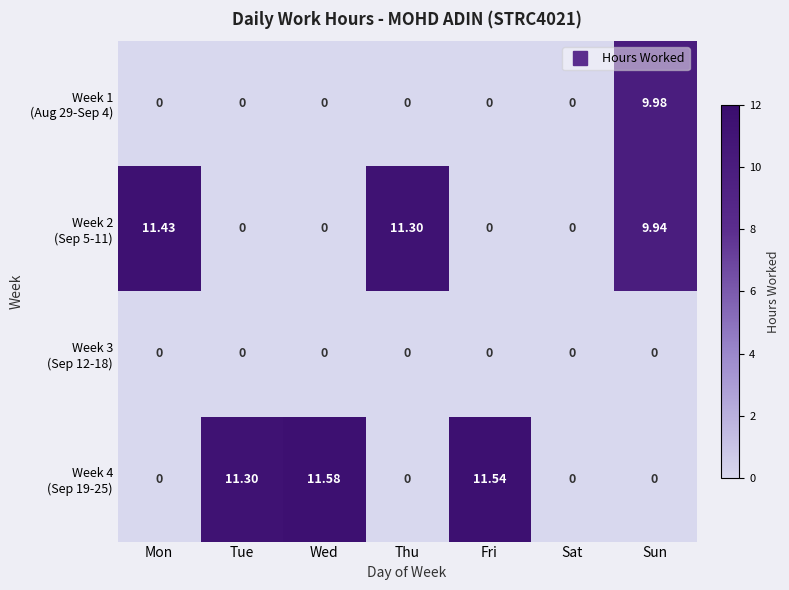

What is the maximum value shown in the chart?

11.6